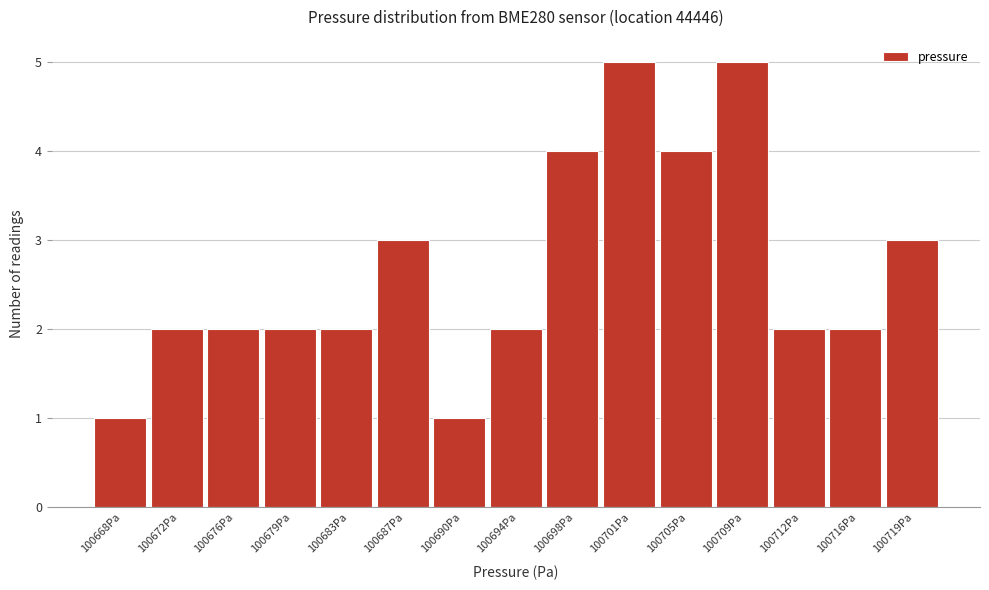

Reading left to right, list all the values displayed in this chart.

100668Pa=1	100672Pa=2	100676Pa=2	100679Pa=2	100683Pa=2	100687Pa=3	100690Pa=1	100694Pa=2	100698Pa=4	100701Pa=5	100705Pa=4	100709Pa=5	100712Pa=2	100716Pa=2	100719Pa=3